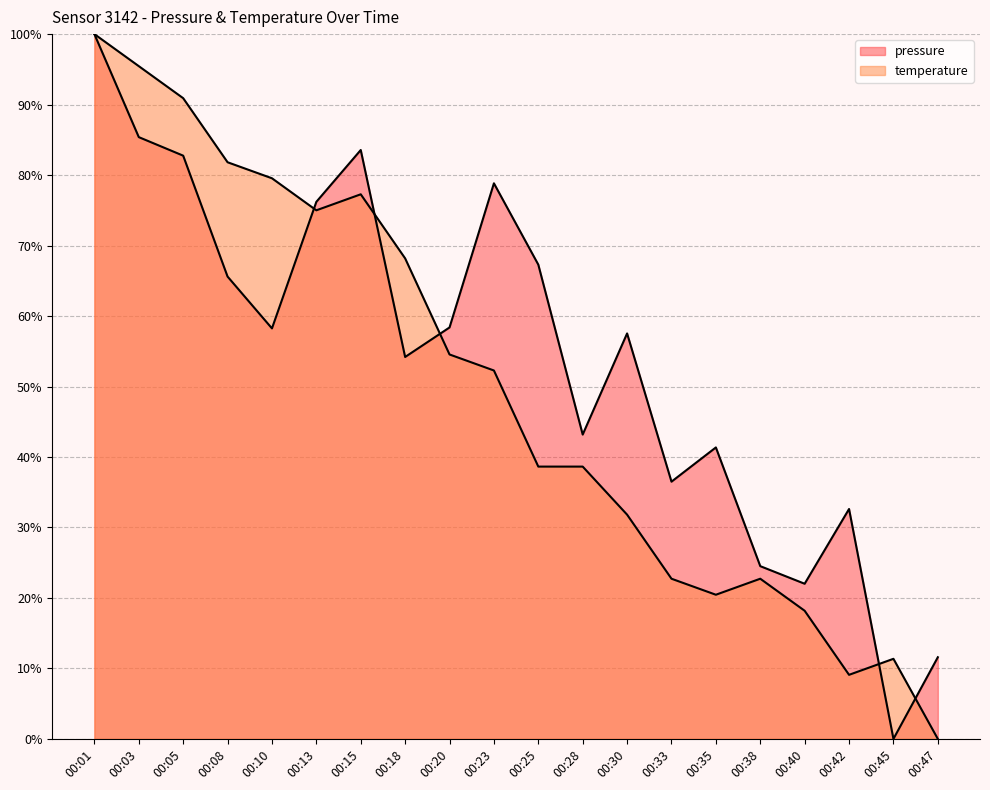

Where is temperature nearest to the value 50?

00:23